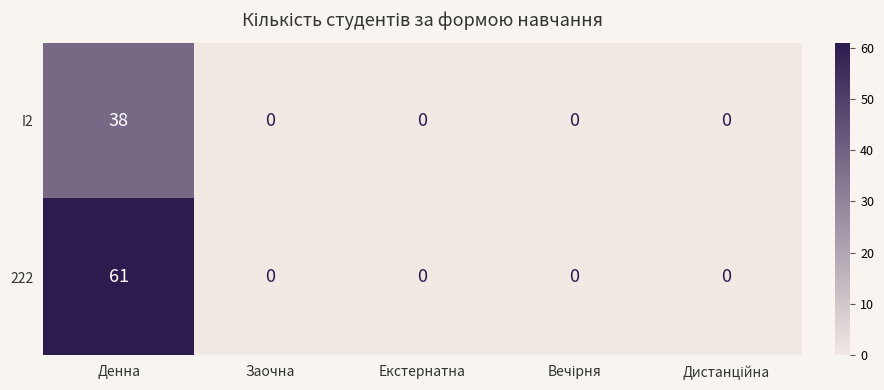

Reading left to right, list all the values displayed in this chart.

I2: 38	0	0	0	0
222: 61	0	0	0	0